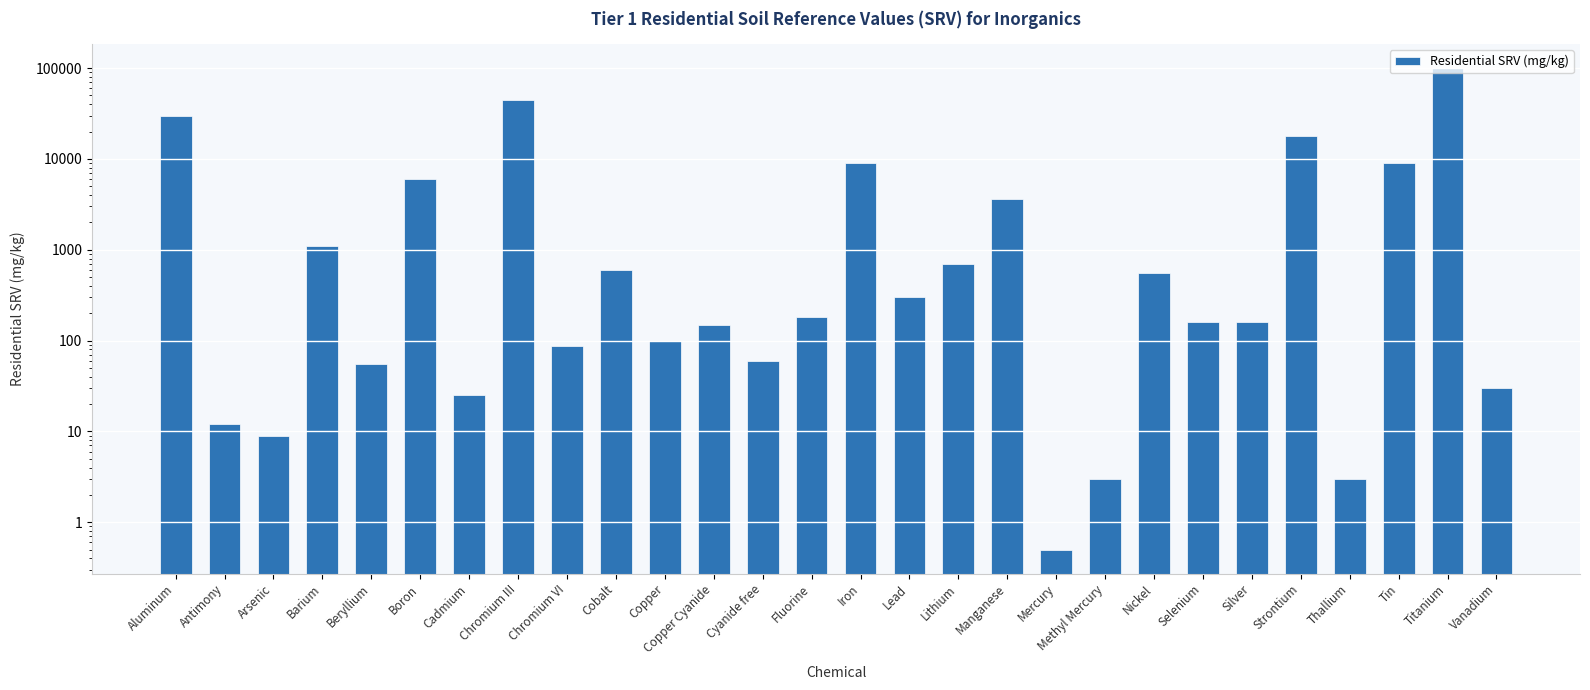

How many bars are there in total?

28